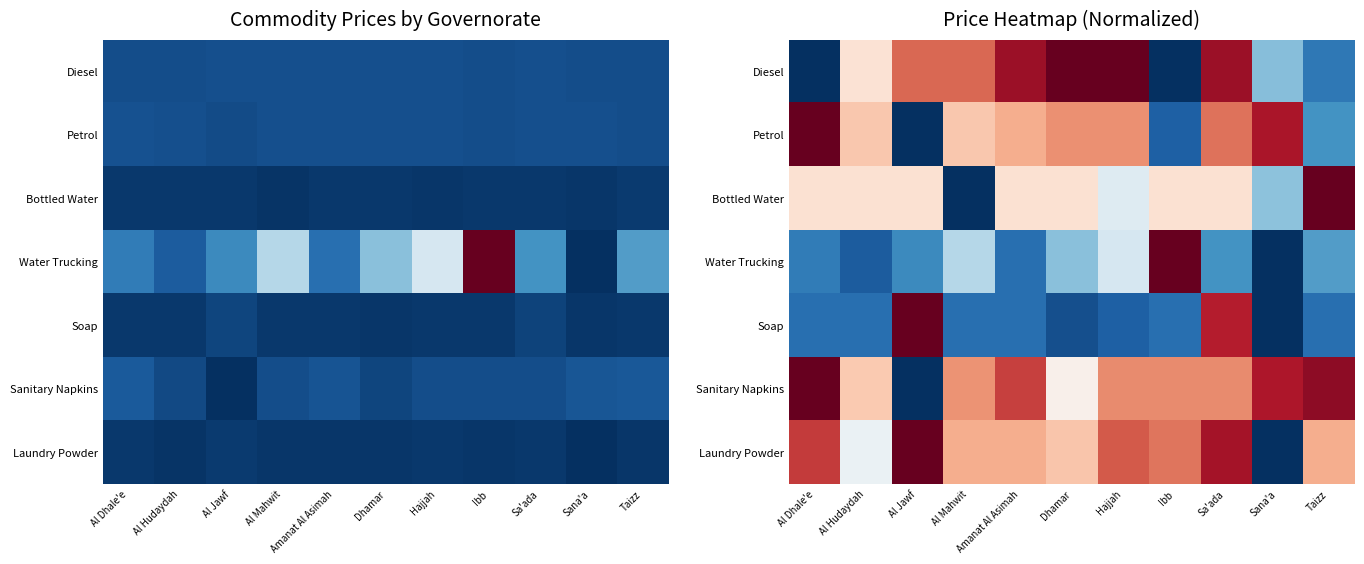

What is the total value across all series at Ibb?

3.3